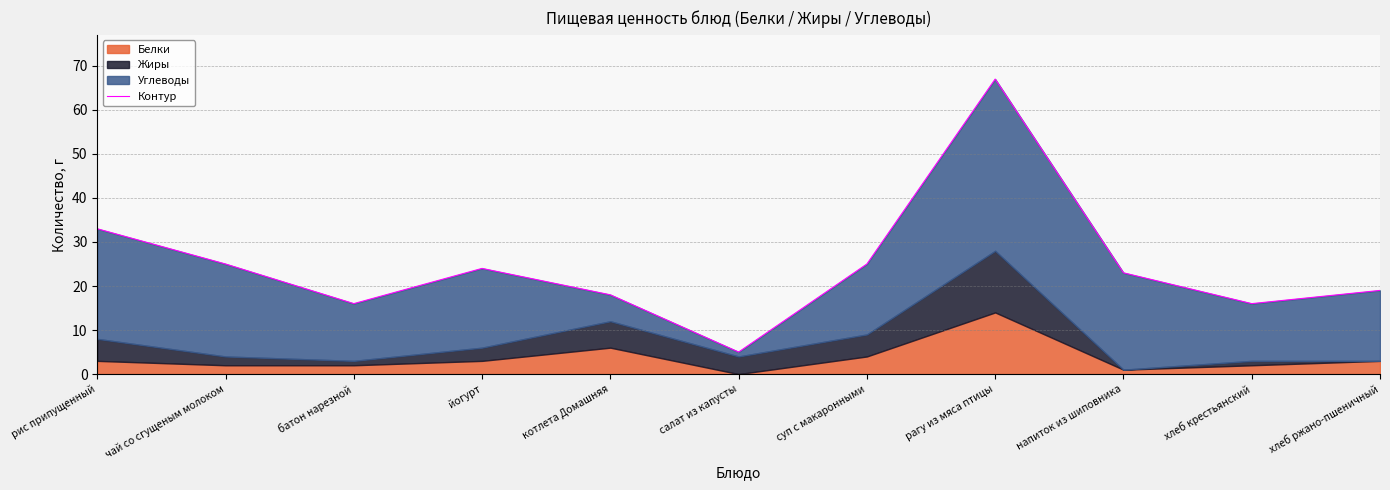

Rank the categories by value from lowest to highest.

салат из капусты, батон нарезной, хлеб крестьянский, котлета Домашняя, хлеб ржано-пшеничный, напиток из шиповника, йогурт, чай со сгущеным молоком, суп с макаронными, рис припущенный, рагу из мяса птицы